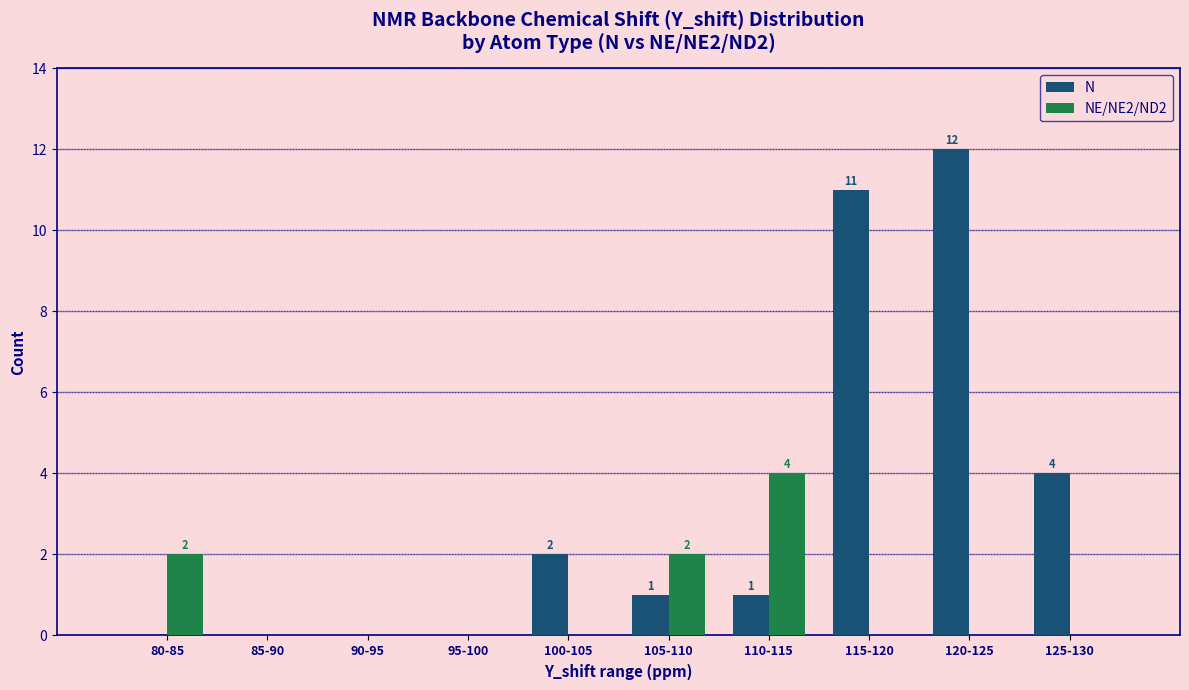

Reading left to right, extract all data points from this chart.

N: 0	0	0	0	2	1	1	11	12	4
NE/NE2/ND2: 2	0	0	0	0	2	4	0	0	0